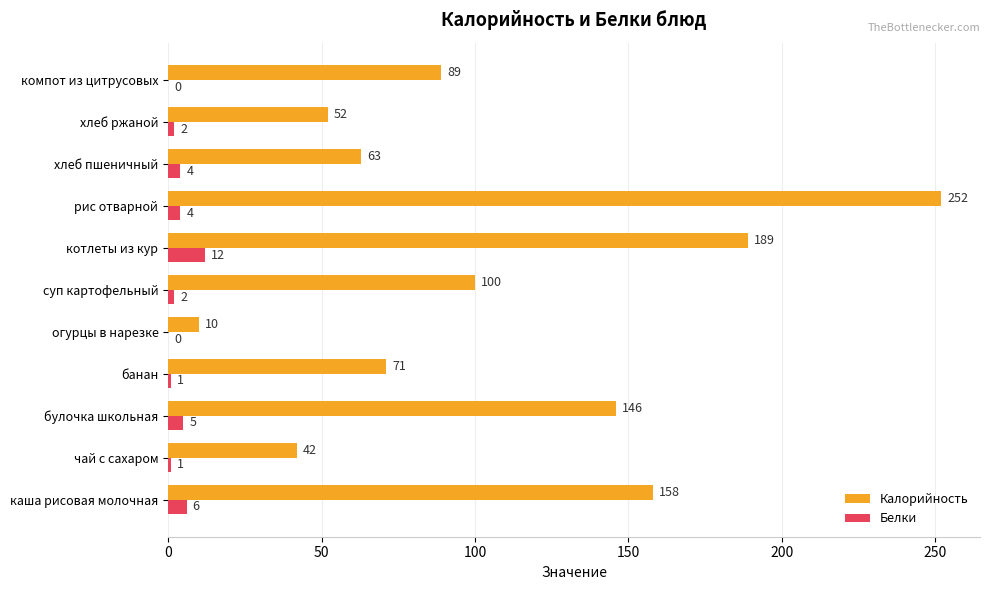

Between банан and котлеты из кур, which series saw the biggest shift?

Калорийность